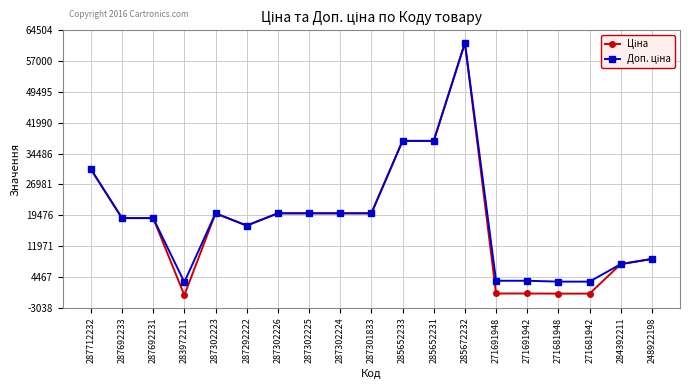

At which category is the sum across all series the highest?

285672232